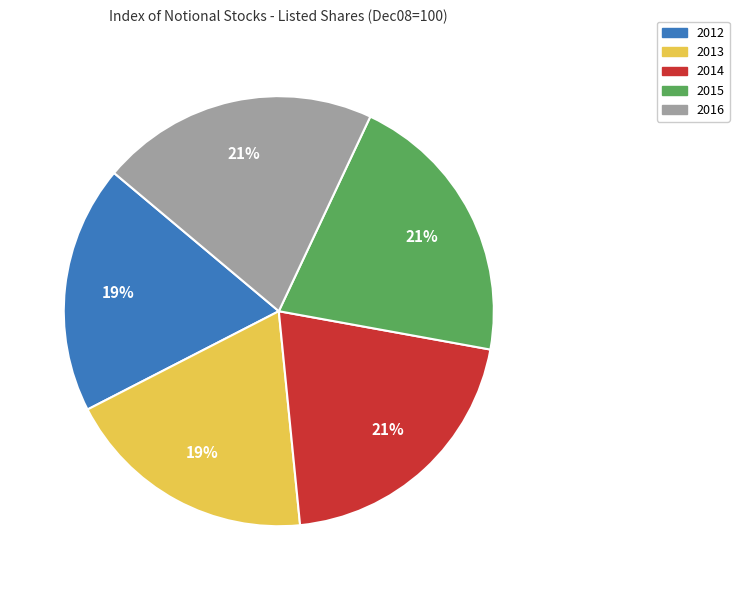

To the nearest percent, what portion does 2014 represent?

21%